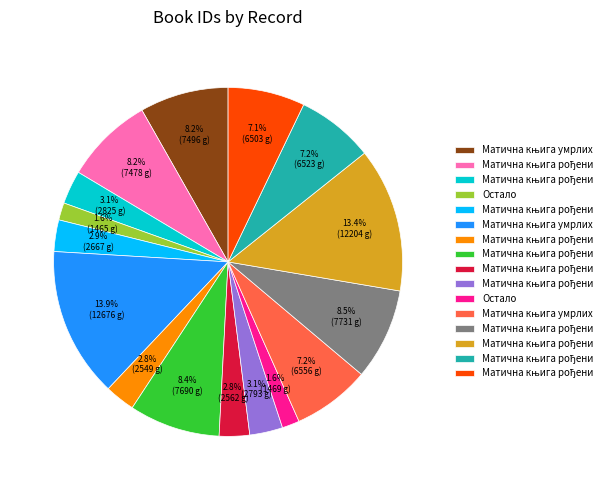

Is there a majority slice in this chart?

No